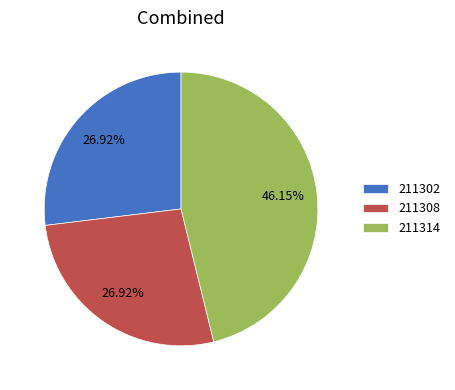

What is the ratio of the value at 211308 to the value at 211302?

1.0